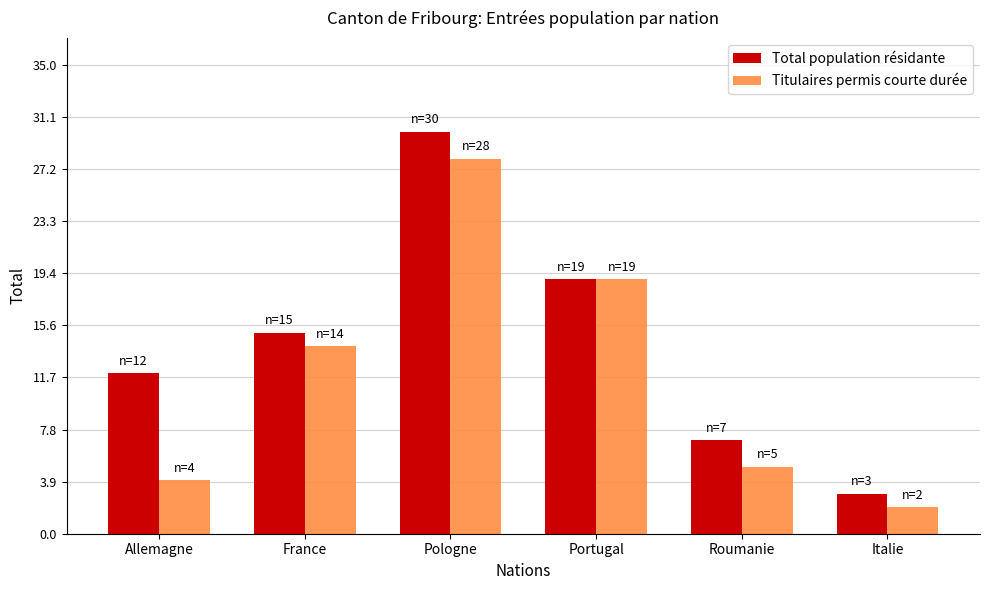

True or false: Total population résidante has a value of 15 at France.

True